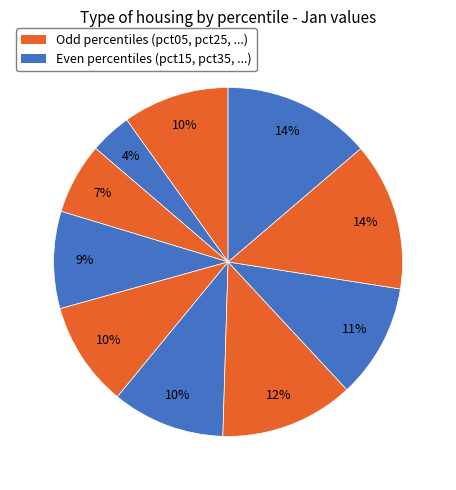

How many segments does this pie chart have?

10